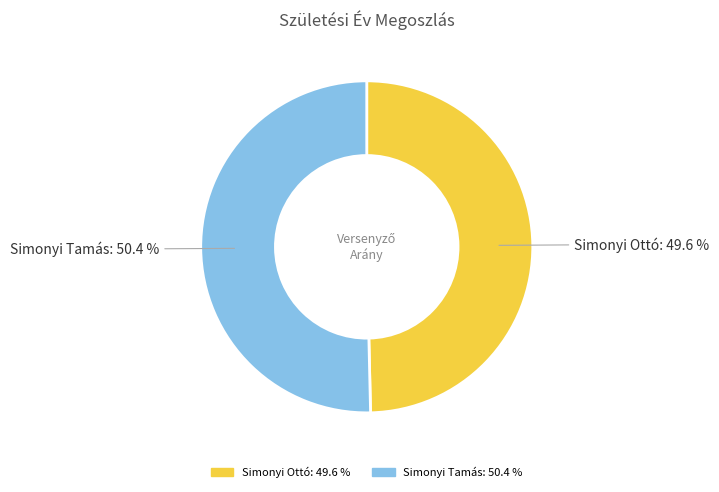

Is it true that Simonyi Ottó is 60% of the pie?

False